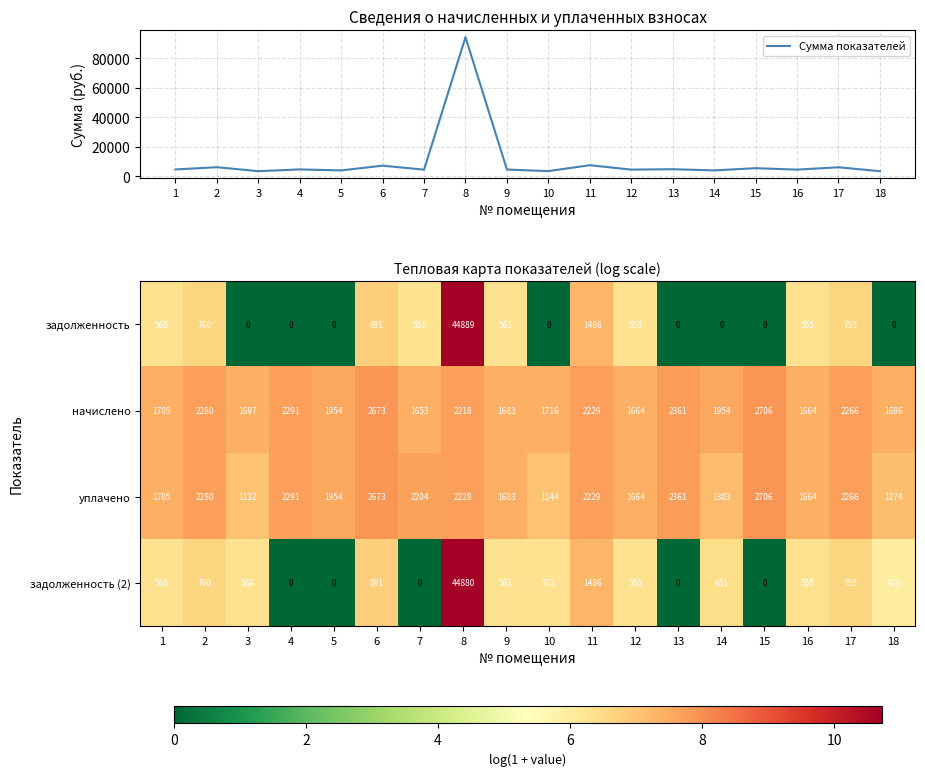

Reading left to right, what are all the values shown in this chart?

Сумма показателей: 1=4545.8	2=6080.6	3=3394.7	4=4582.5	5=3908.0	6=7126.7	7=4409.0	8=94214.5	9=4487.2	10=3431.4	11=7429.8	12=4438.3	13=4721.8	14=3908.0	15=5411.0	16=4438.3	17=6041.6	18=3372.7
задолженность: 1=568.0	2=760.0	3=0.0	4=0.0	5=0.0	6=891.0	7=551.0	8=44889.0	9=561.0	10=0.0	11=1486.0	12=555.0	13=0.0	14=0.0	15=0.0	16=555.0	17=755.0	18=0.0
начислено: 1=1705.0	2=2280.0	3=1697.0	4=2291.0	5=1954.0	6=2673.0	7=1653.0	8=2218.0	9=1683.0	10=1716.0	11=2229.0	12=1664.0	13=2361.0	14=1954.0	15=2706.0	16=1664.0	17=2266.0	18=1686.0
уплачено: 1=1705.0	2=2280.0	3=1132.0	4=2291.0	5=1954.0	6=2673.0	7=2204.0	8=2228.0	9=1683.0	10=1144.0	11=2229.0	12=1664.0	13=2361.0	14=1303.0	15=2706.0	16=1664.0	17=2266.0	18=1274.0
задолженность (2): 1=568.0	2=760.0	3=566.0	4=0.0	5=0.0	6=891.0	7=0.0	8=44880.0	9=561.0	10=572.0	11=1486.0	12=555.0	13=0.0	14=651.0	15=0.0	16=555.0	17=755.0	18=413.0